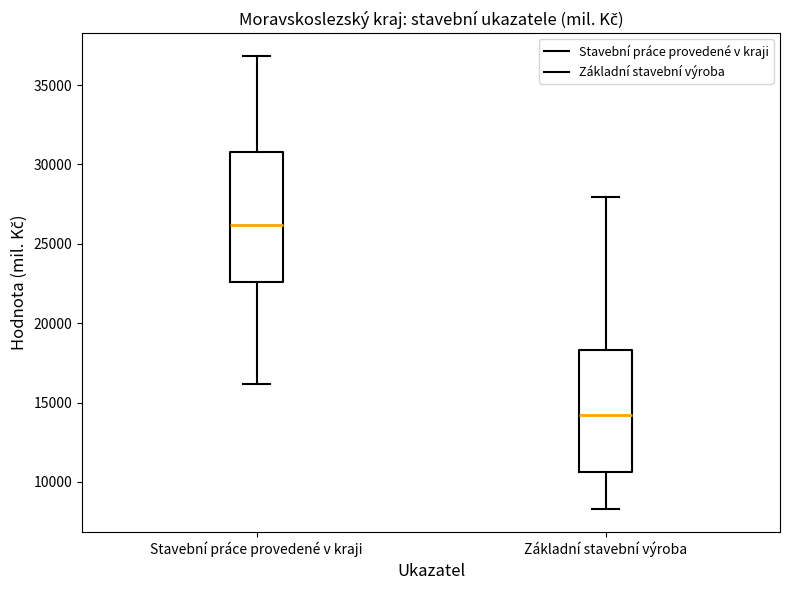

Reading left to right, transcribe this box plot: for each box, give where its median line is, the range the box spans, and where its two whiskers end, as read against the y-axis. The values are not printed on the chart, so give them approximately, as read against the axis.

Stavební práce provedené v kraji: median 26000, box 22500 to 31000, whiskers 16000 to 37000
Základní stavební výroba: median 14000, box 10500 to 18500, whiskers 8500 to 28000